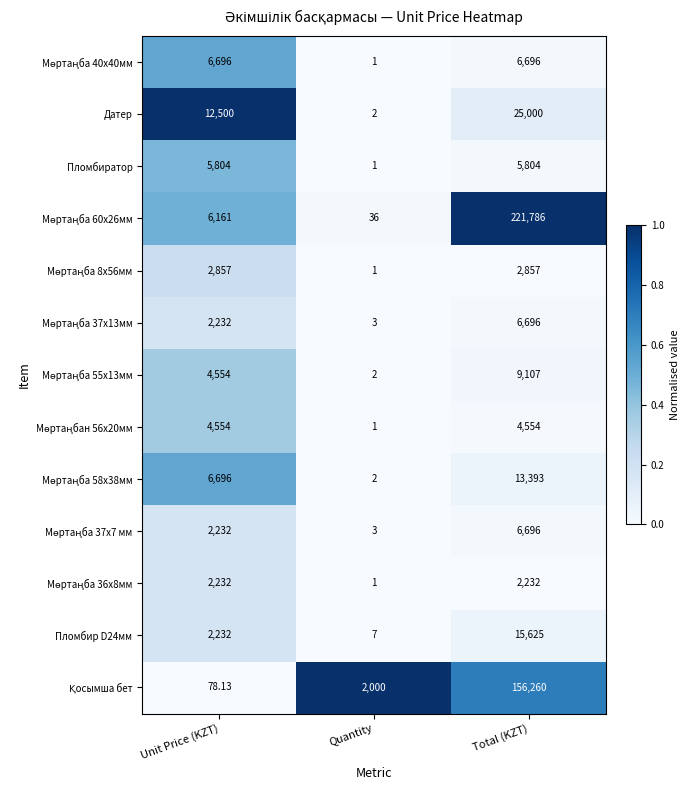

How many data points does each series have?

3